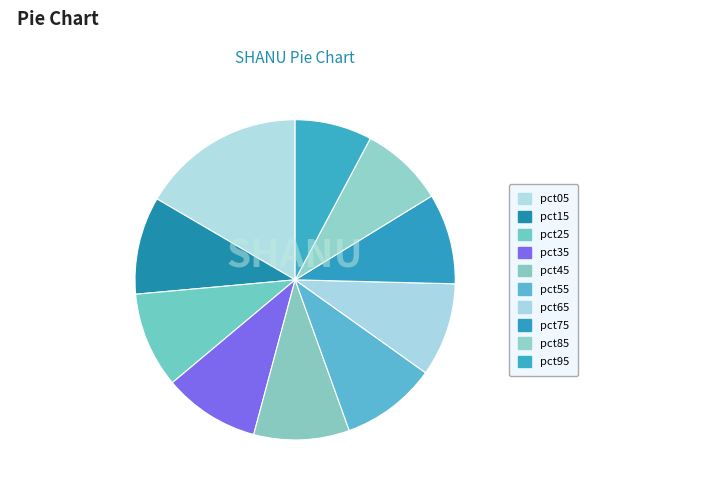

How many slices are in this pie chart?

10